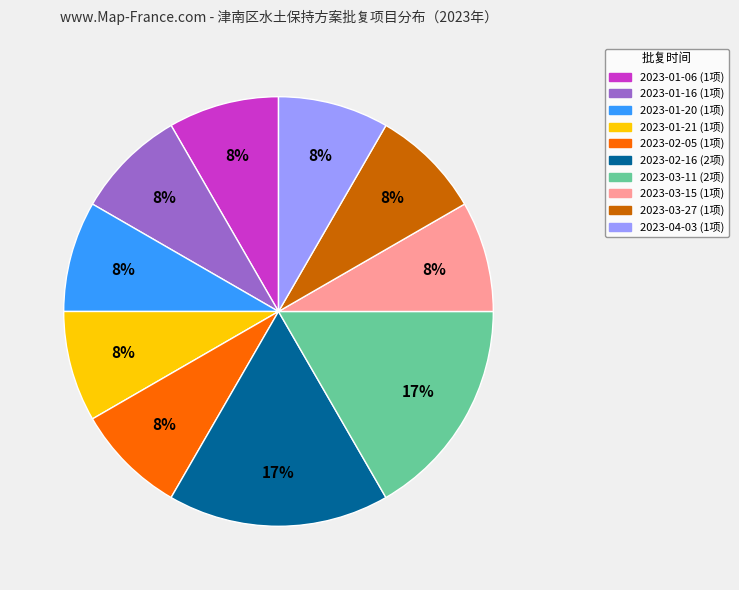

True or false: 2023-01-06 (1项) accounts for 15% of the total.

False